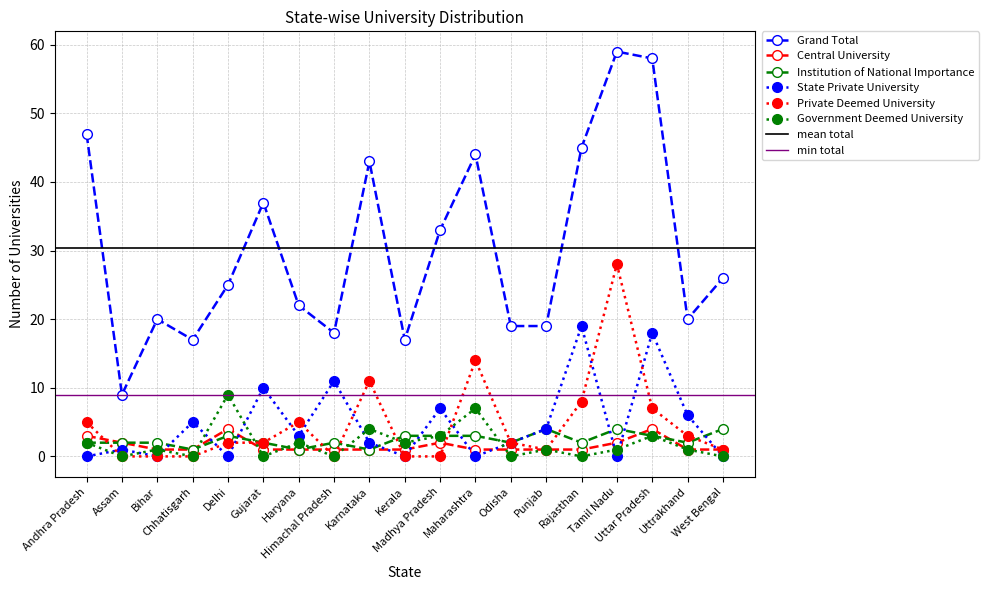

List the series in order of their peak value, highest first.

Grand Total, Private Deemed University, State Private University, Government Deemed University, Central University, Institution of National Importance